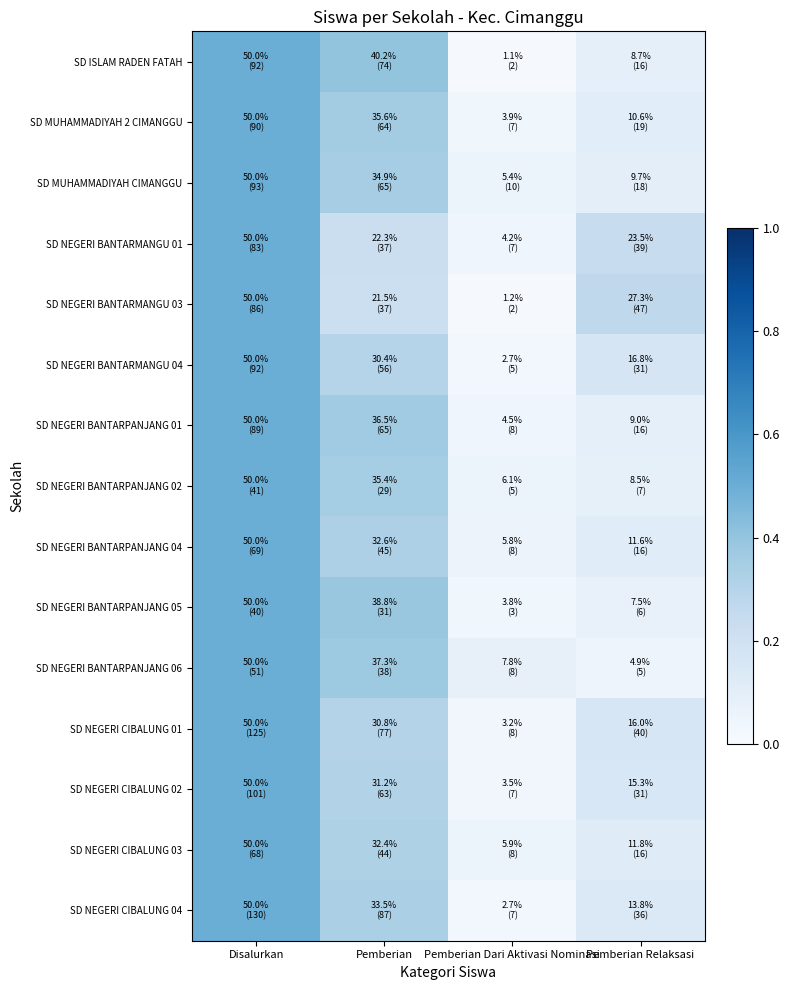

Reading right to left, extract all data points from this chart.

SD ISLAM RADEN FATAH: Pemberian Relaksasi=0.1	Pemberian Dari Aktivasi Nominasi=0.0	Pemberian=0.4	Disalurkan=0.5
SD MUHAMMADIYAH 2 CIMANGGU: Pemberian Relaksasi=0.1	Pemberian Dari Aktivasi Nominasi=0.0	Pemberian=0.4	Disalurkan=0.5
SD MUHAMMADIYAH CIMANGGU: Pemberian Relaksasi=0.1	Pemberian Dari Aktivasi Nominasi=0.1	Pemberian=0.3	Disalurkan=0.5
SD NEGERI BANTARMANGU 01: Pemberian Relaksasi=0.2	Pemberian Dari Aktivasi Nominasi=0.0	Pemberian=0.2	Disalurkan=0.5
SD NEGERI BANTARMANGU 03: Pemberian Relaksasi=0.3	Pemberian Dari Aktivasi Nominasi=0.0	Pemberian=0.2	Disalurkan=0.5
SD NEGERI BANTARMANGU 04: Pemberian Relaksasi=0.2	Pemberian Dari Aktivasi Nominasi=0.0	Pemberian=0.3	Disalurkan=0.5
SD NEGERI BANTARPANJANG 01: Pemberian Relaksasi=0.1	Pemberian Dari Aktivasi Nominasi=0.0	Pemberian=0.4	Disalurkan=0.5
SD NEGERI BANTARPANJANG 02: Pemberian Relaksasi=0.1	Pemberian Dari Aktivasi Nominasi=0.1	Pemberian=0.4	Disalurkan=0.5
SD NEGERI BANTARPANJANG 04: Pemberian Relaksasi=0.1	Pemberian Dari Aktivasi Nominasi=0.1	Pemberian=0.3	Disalurkan=0.5
SD NEGERI BANTARPANJANG 05: Pemberian Relaksasi=0.1	Pemberian Dari Aktivasi Nominasi=0.0	Pemberian=0.4	Disalurkan=0.5
SD NEGERI BANTARPANJANG 06: Pemberian Relaksasi=0.0	Pemberian Dari Aktivasi Nominasi=0.1	Pemberian=0.4	Disalurkan=0.5
SD NEGERI CIBALUNG 01: Pemberian Relaksasi=0.2	Pemberian Dari Aktivasi Nominasi=0.0	Pemberian=0.3	Disalurkan=0.5
SD NEGERI CIBALUNG 02: Pemberian Relaksasi=0.2	Pemberian Dari Aktivasi Nominasi=0.0	Pemberian=0.3	Disalurkan=0.5
SD NEGERI CIBALUNG 03: Pemberian Relaksasi=0.1	Pemberian Dari Aktivasi Nominasi=0.1	Pemberian=0.3	Disalurkan=0.5
SD NEGERI CIBALUNG 04: Pemberian Relaksasi=0.1	Pemberian Dari Aktivasi Nominasi=0.0	Pemberian=0.3	Disalurkan=0.5